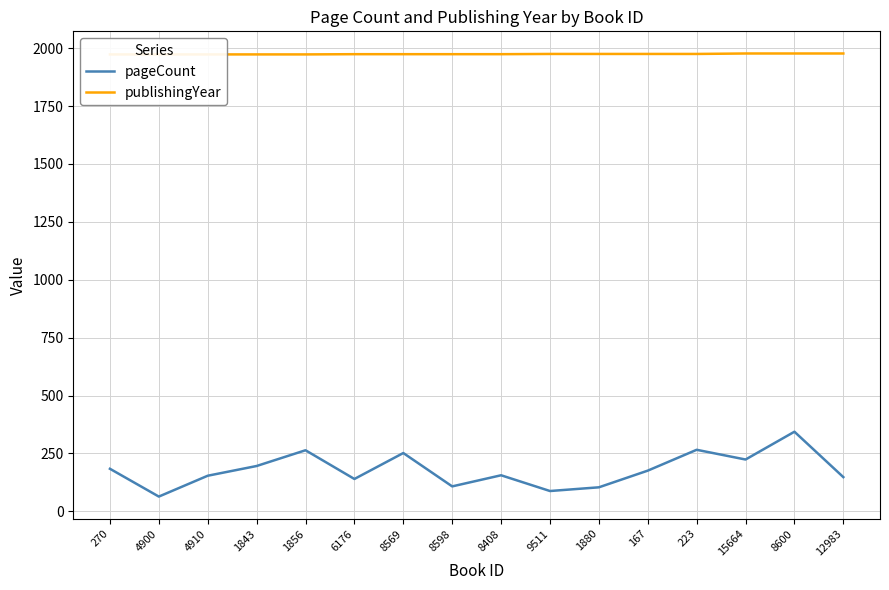

What is the label of the 1st point from the left?

270